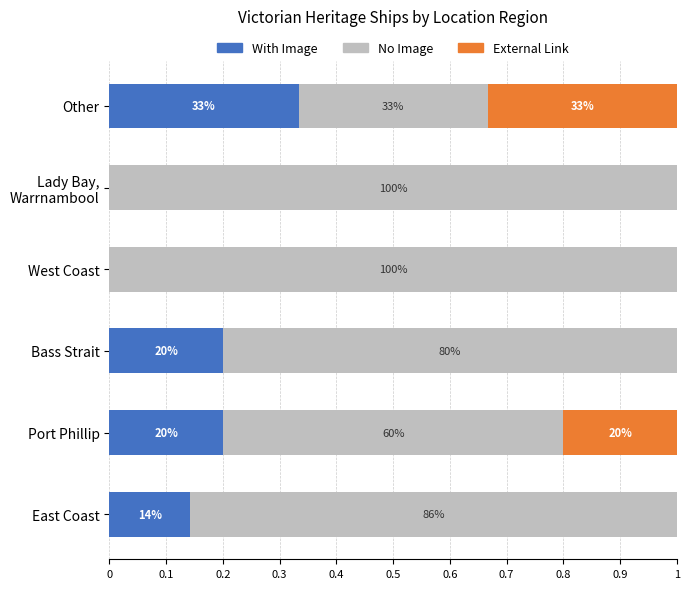

Which series has the largest range (max minus min)?

No Image